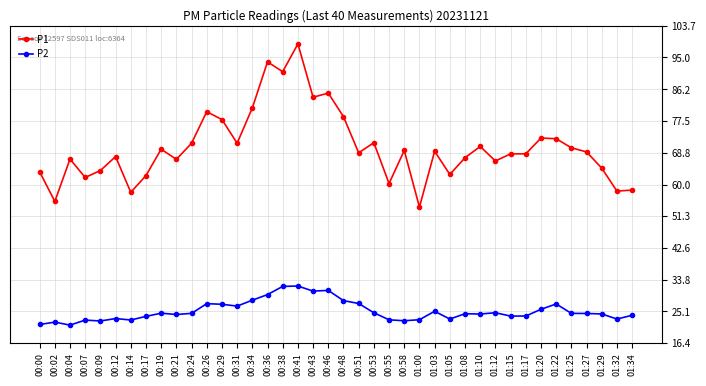

What is the approximate value of P1 at 01:15?

68.5